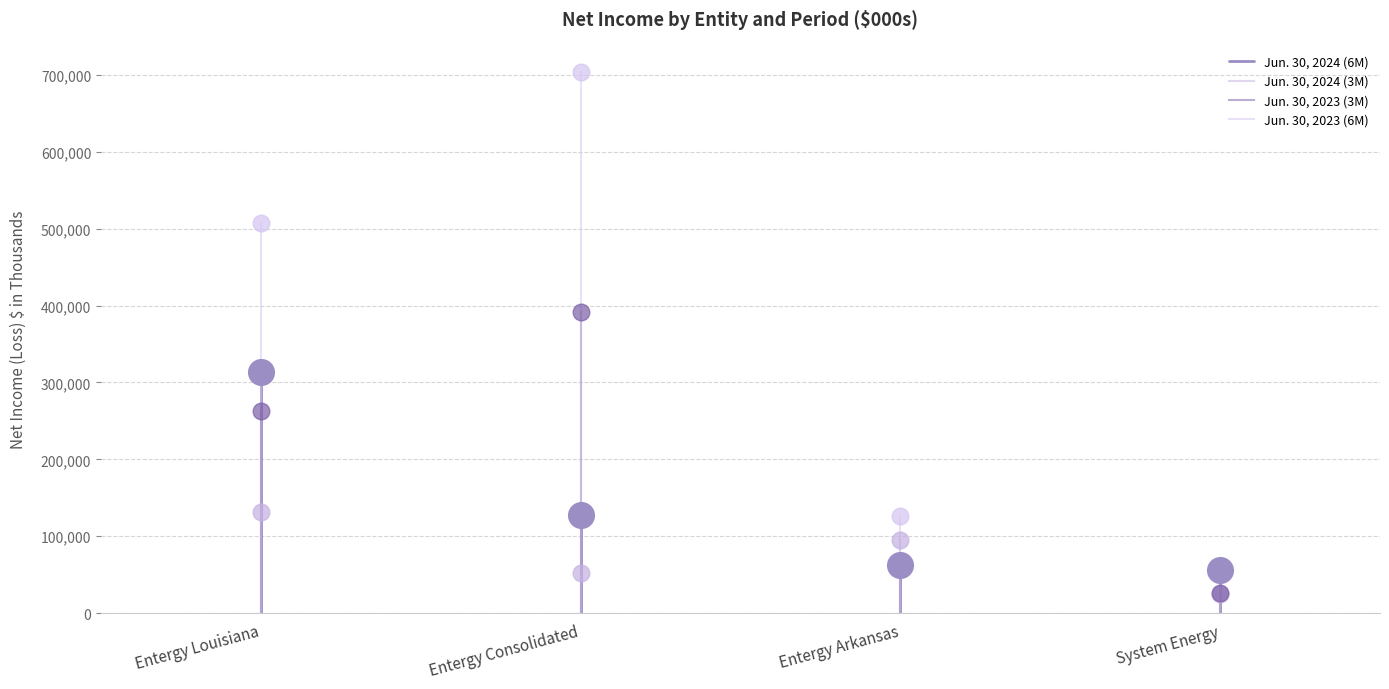

Which series contains the lowest Y value?

Jun. 30, 2024 (6M)